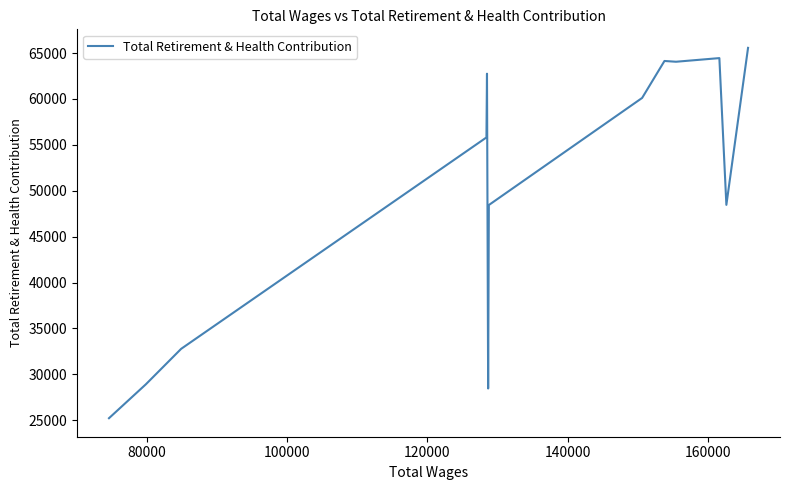

How many interior local peaks (higher than both neighbors) does the data have?

3